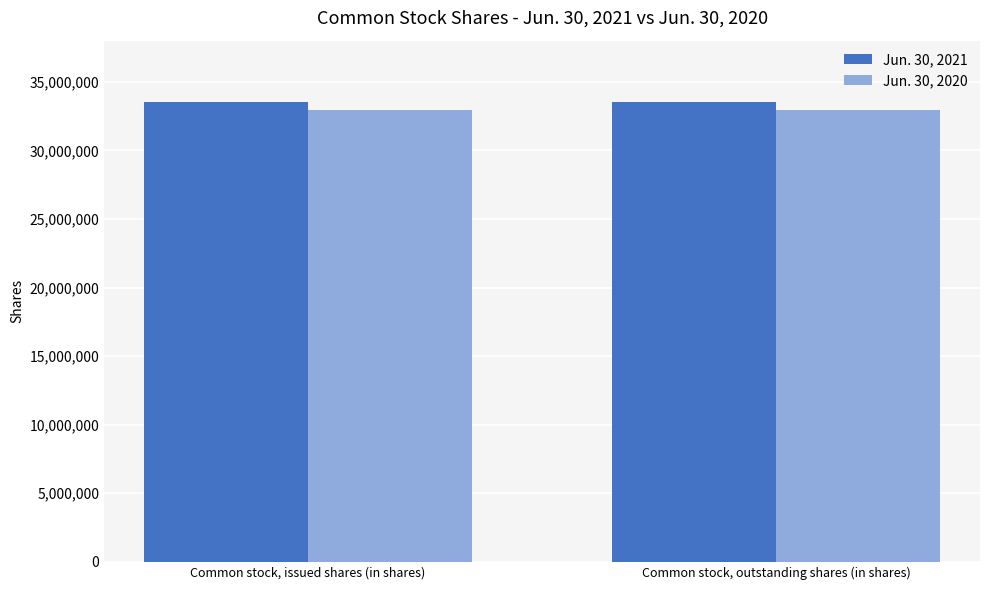

Are the bars horizontal?

No